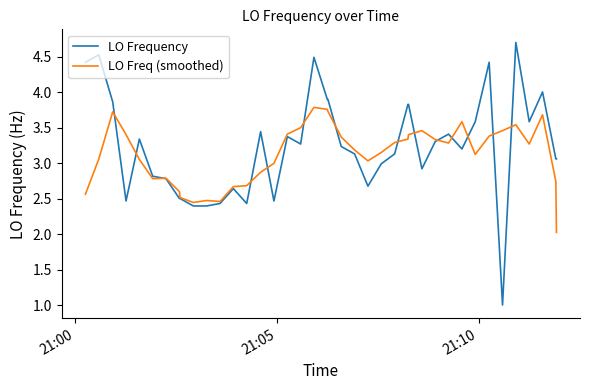

What is the highest value of the LO Frequency series?

4.7